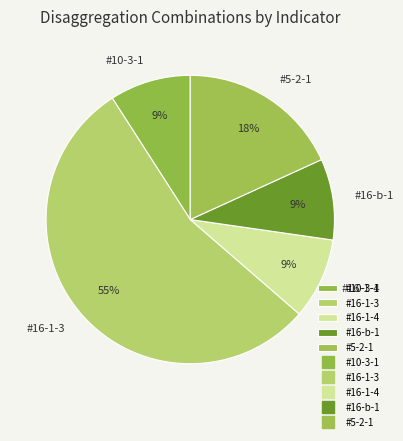

How many segments does this pie chart have?

5